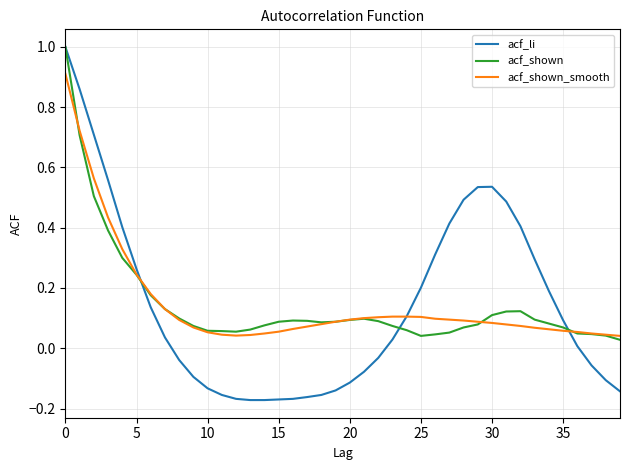

Rank the series by their average value, from highest to lowest.

acf_shown_smooth, acf_shown, acf_li